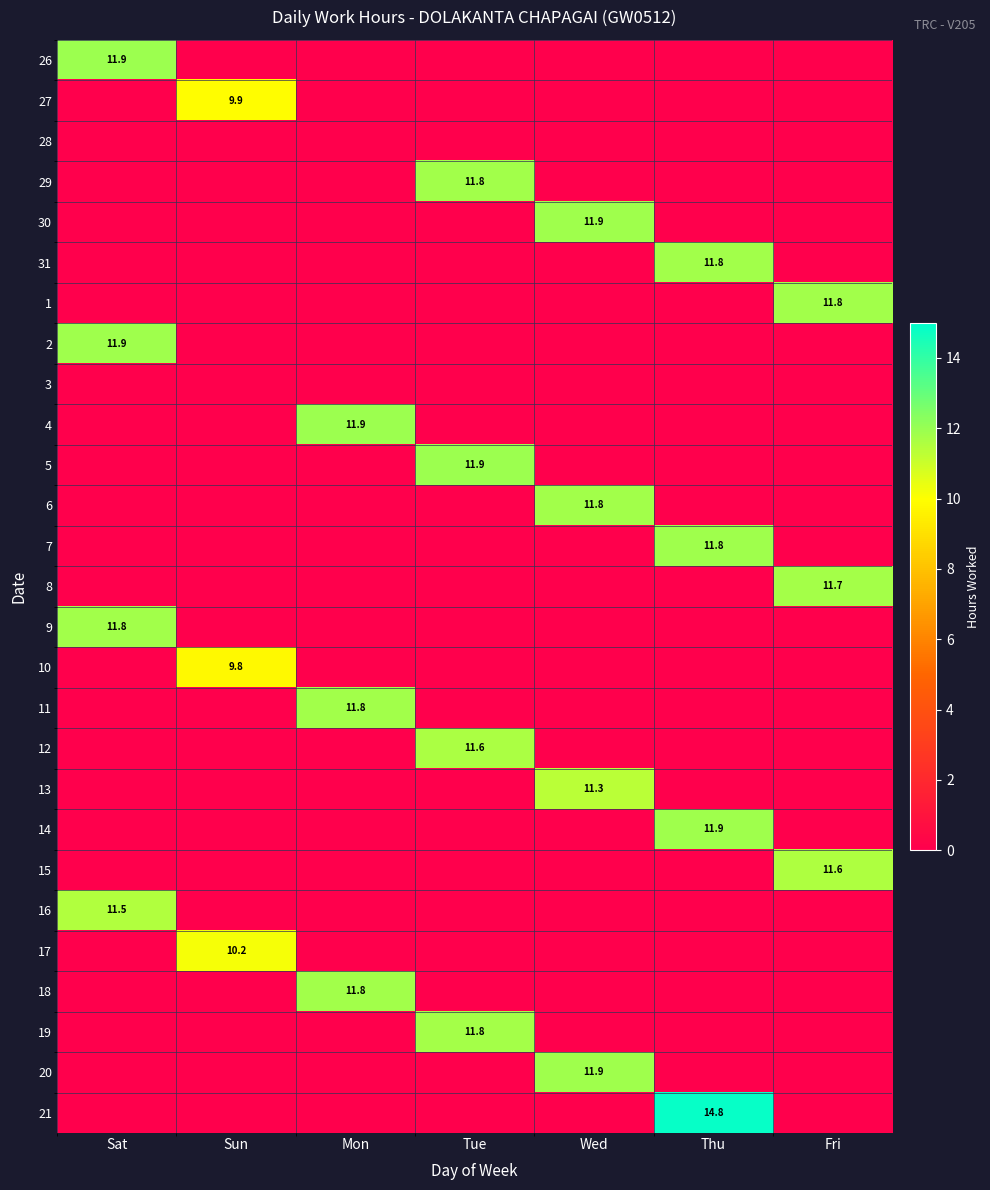

Which category has the highest value across all series?

Thu